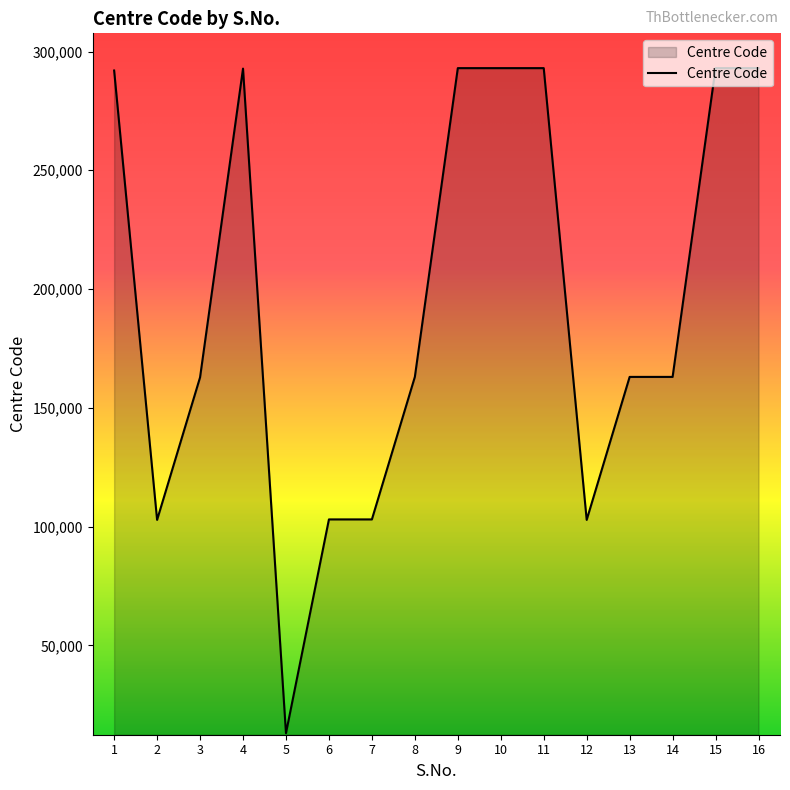

What is the difference between the values at 10 and 6?

190002